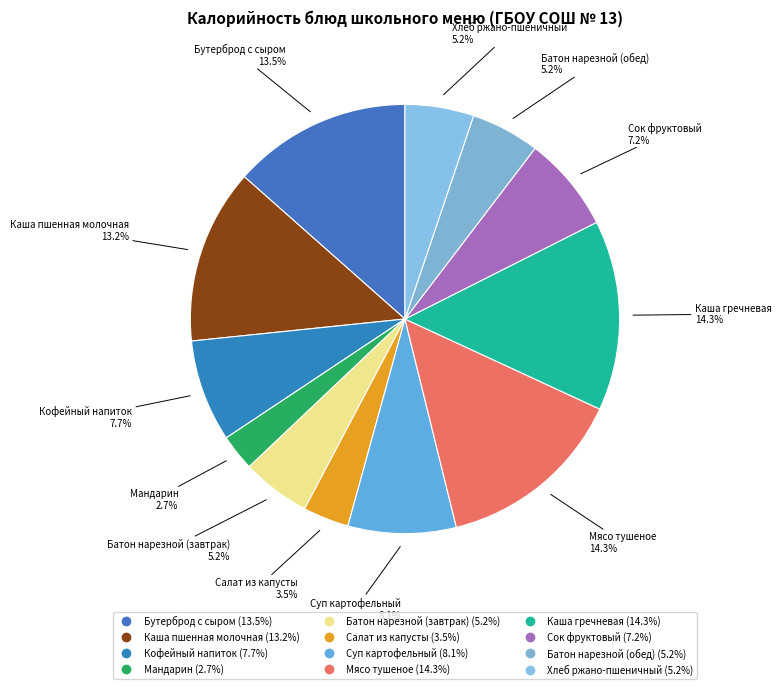

The Сок фруктовый slice represents 7% of the pie. True or false?

True